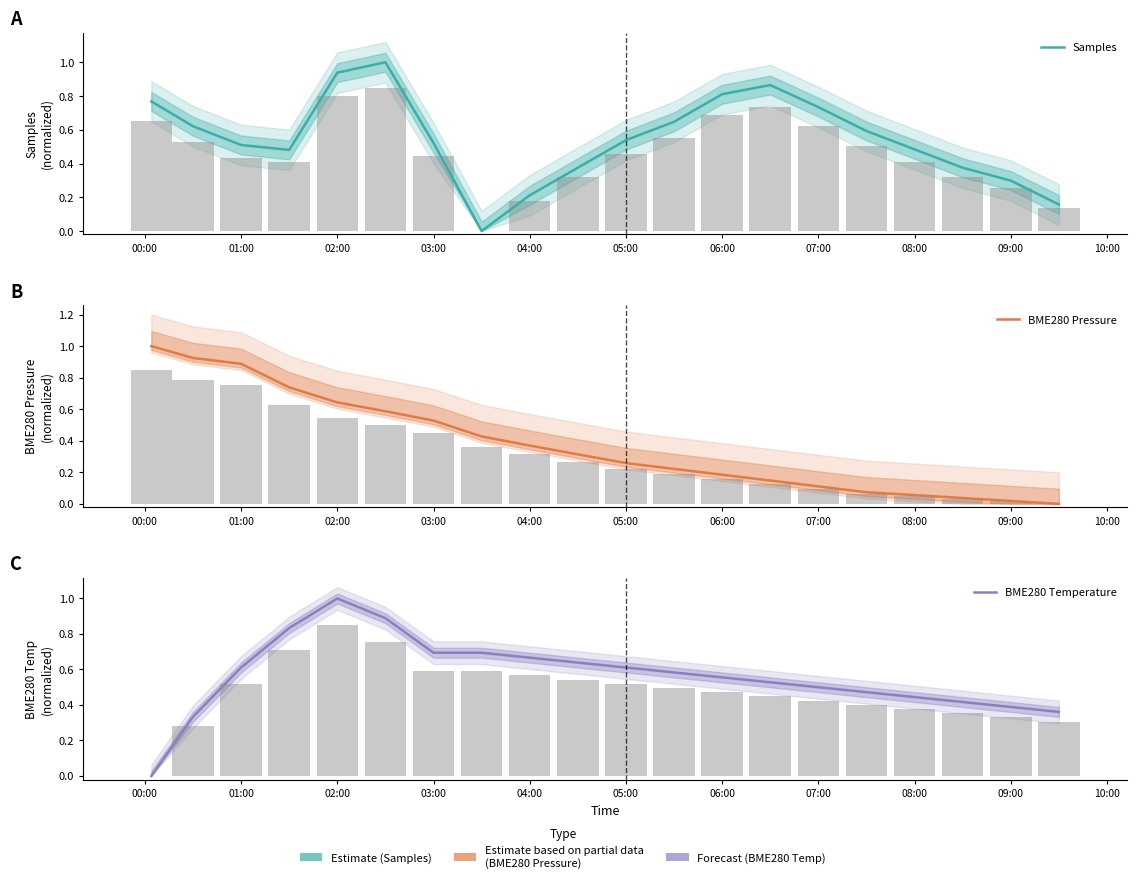

At how many categories does at least one series exceed 0?

20